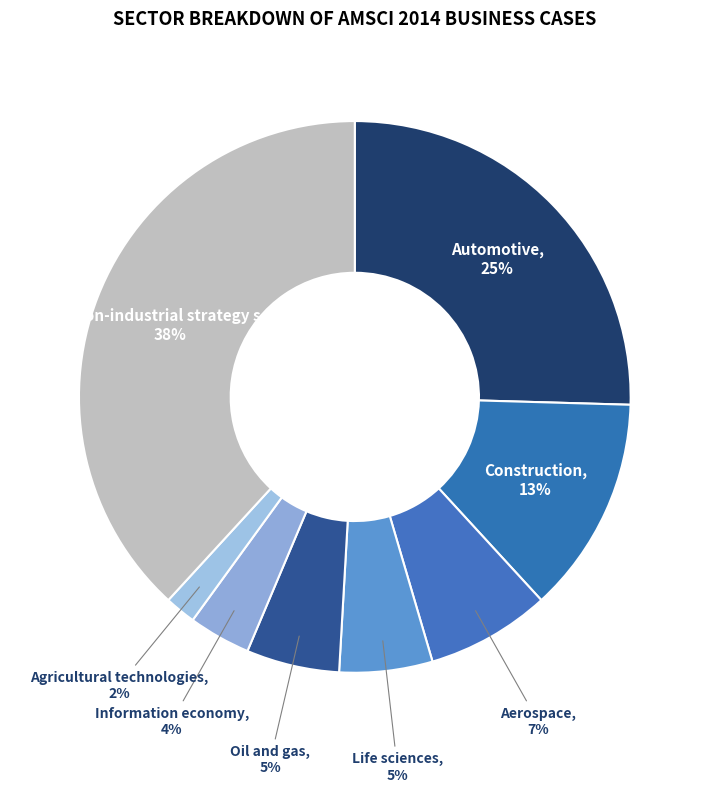

Combined, do Aerospace and Life sciences account for over 50%?

No